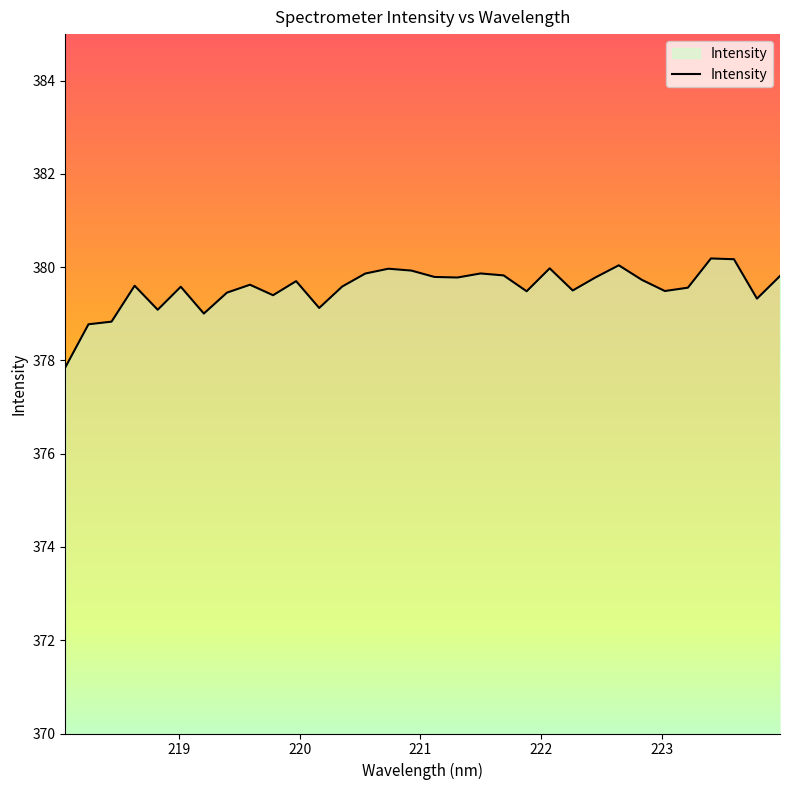

What is the greatest value displayed?

380.2